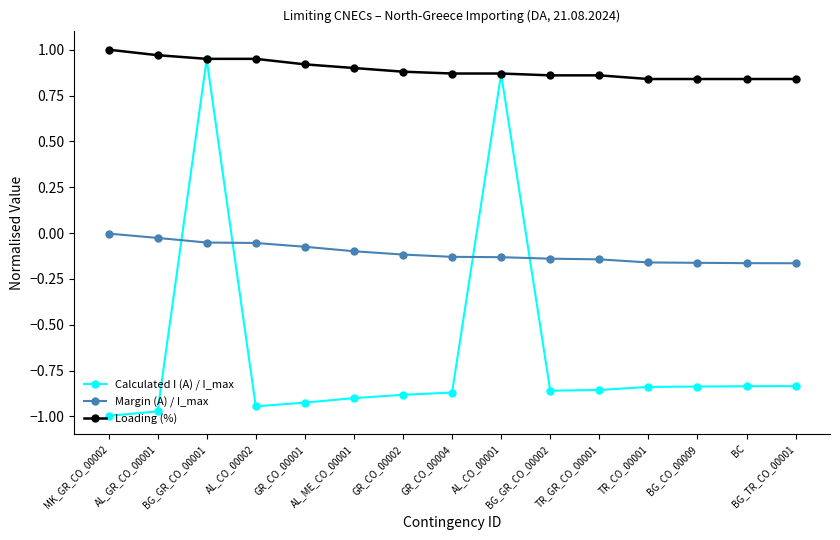

Which series has the largest range (max minus min)?

Calculated I (A) / I_max